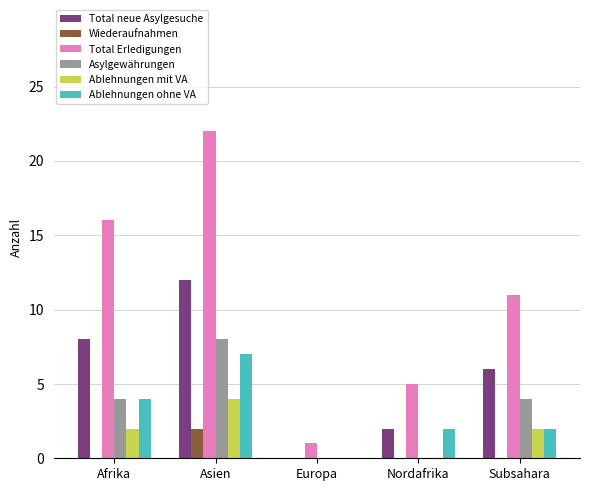

Which series has the largest total across all categories?

Total Erledigungen